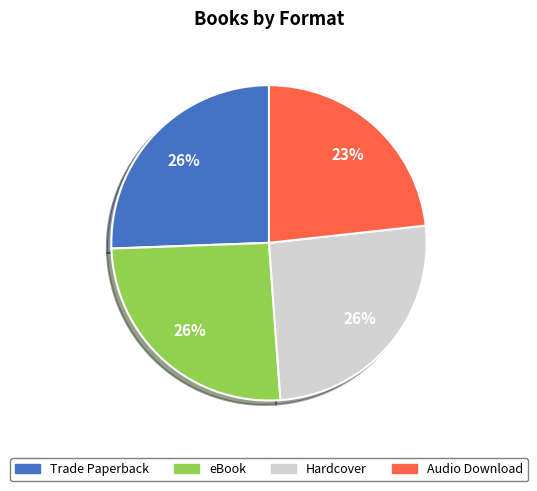

To the nearest percent, what portion does Hardcover represent?

26%